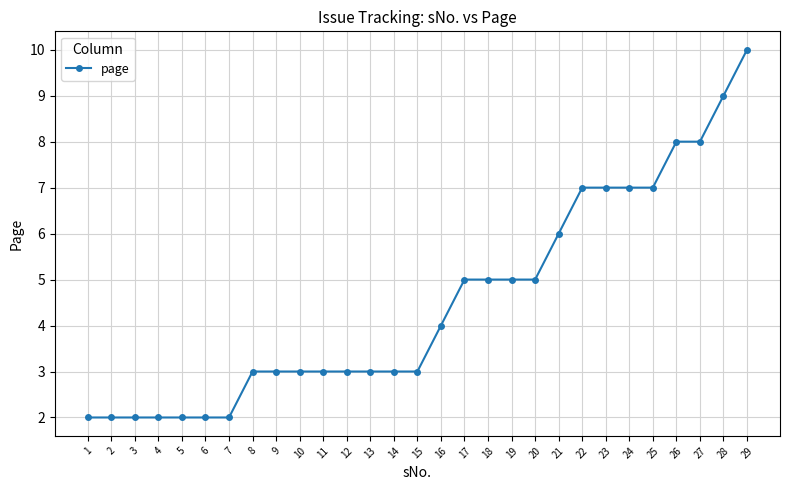

What value does the data have at 19?

5